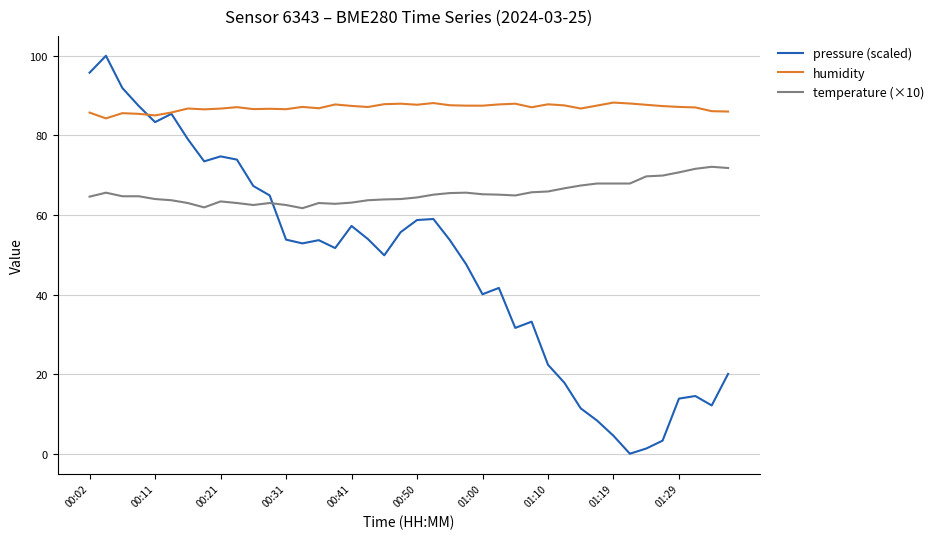

True or false: temperature (×10) and humidity intersect in this chart.

False